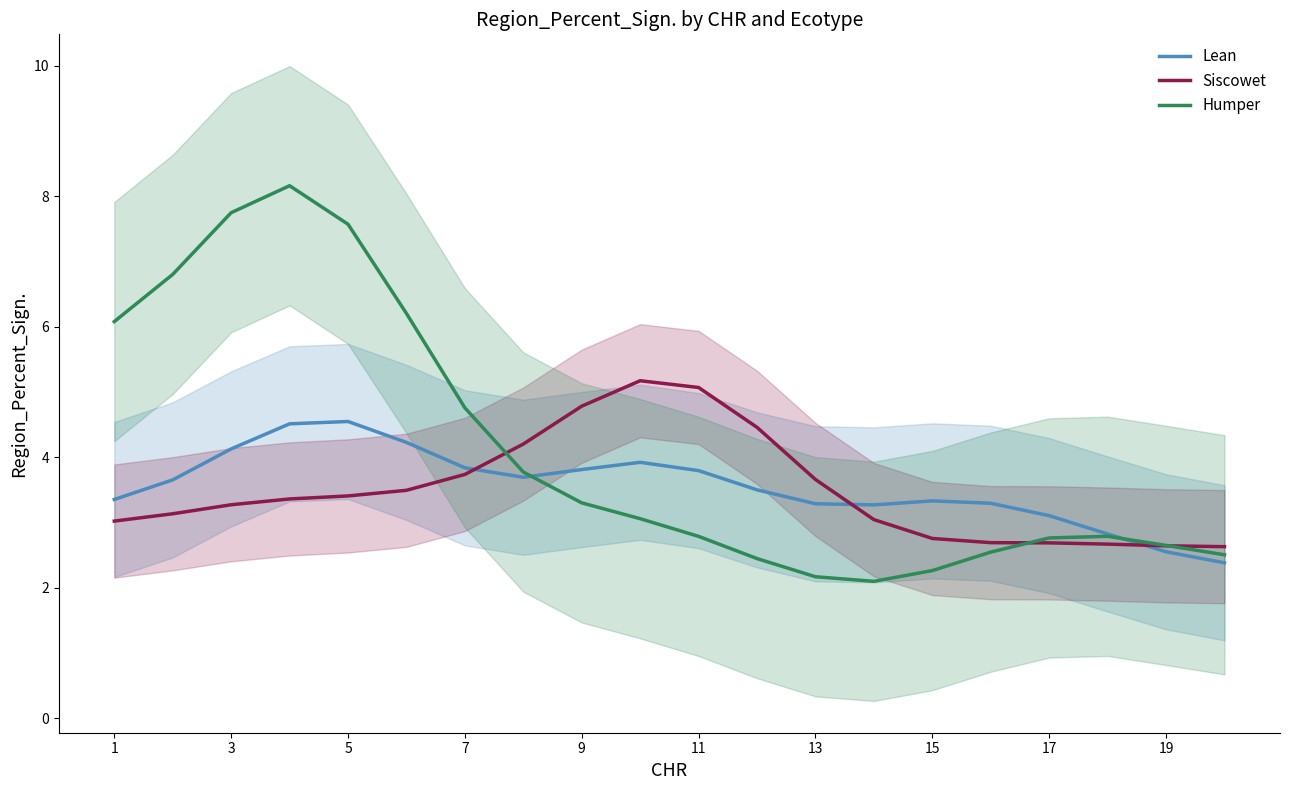

True or false: Lean and Humper intersect in this chart.

True